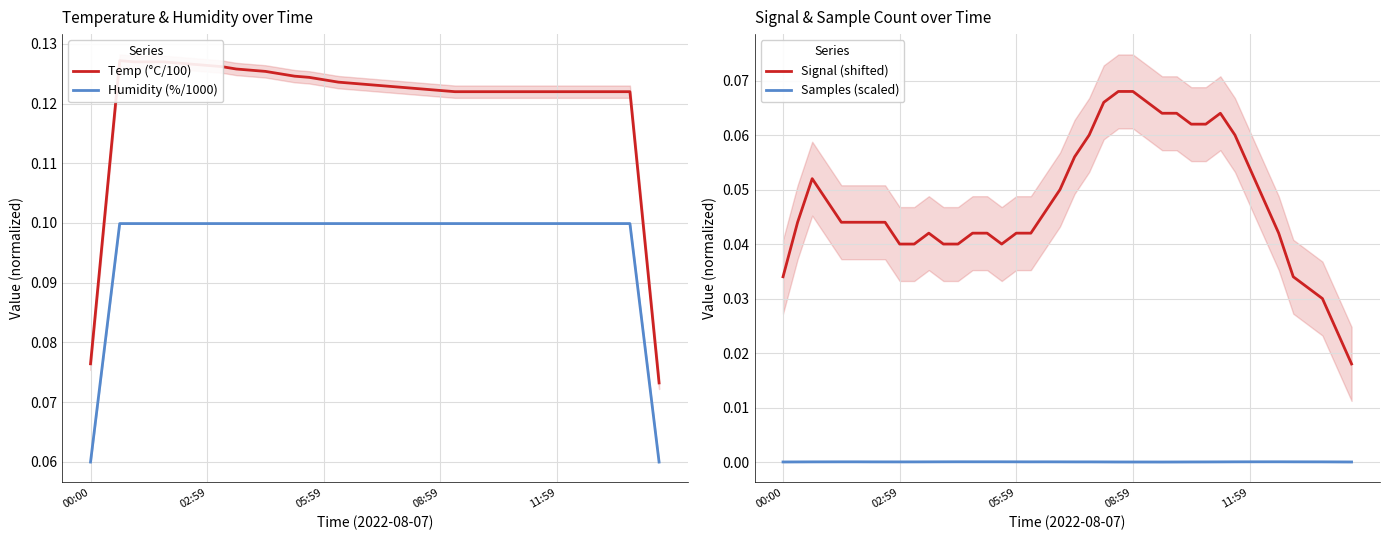

Which series has the widest spread of values?

Temp (°C/100)